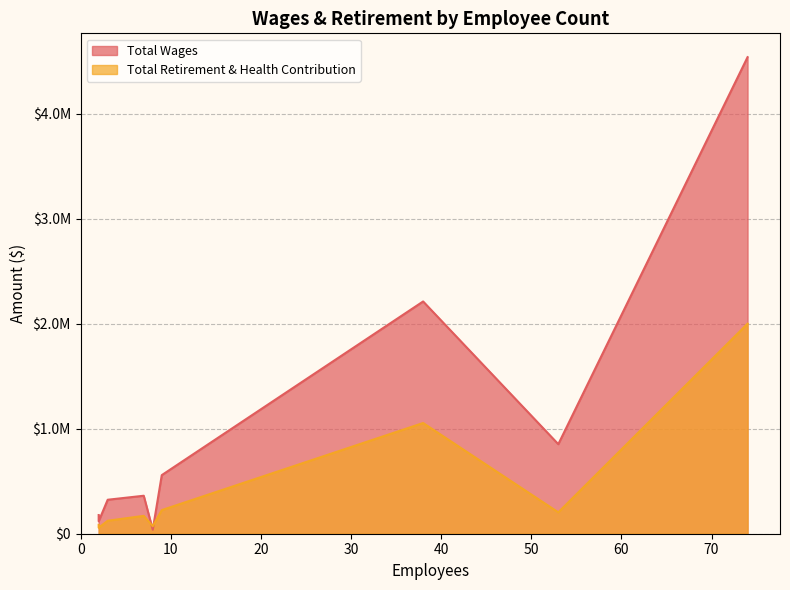

What is the lowest value of the Total Retirement & Health Contribution series?

57422